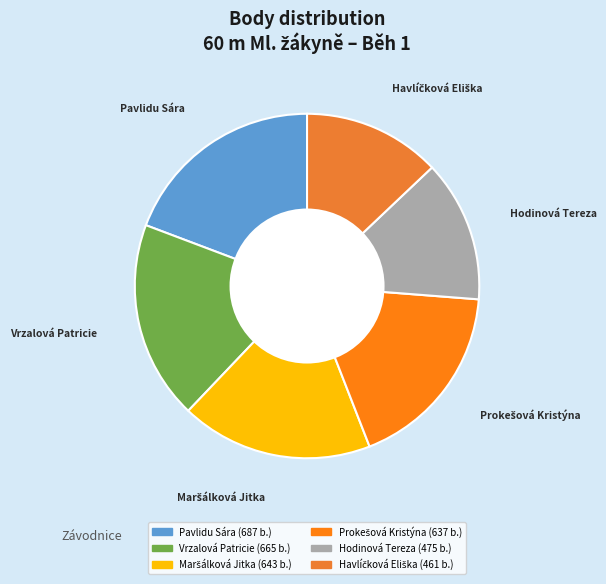

Do Vrzalová Patricie and Hodinová Tereza together represent more than half of the pie?

No